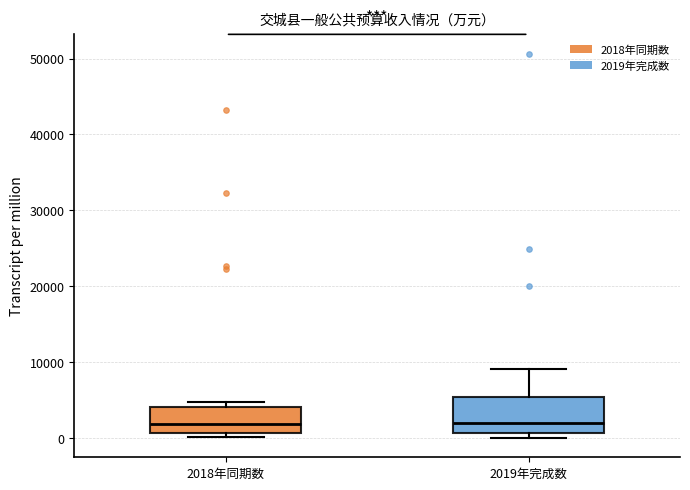

Comparing the boxes themselves (not the whiskers), which one is the tallest?

2019年完成数